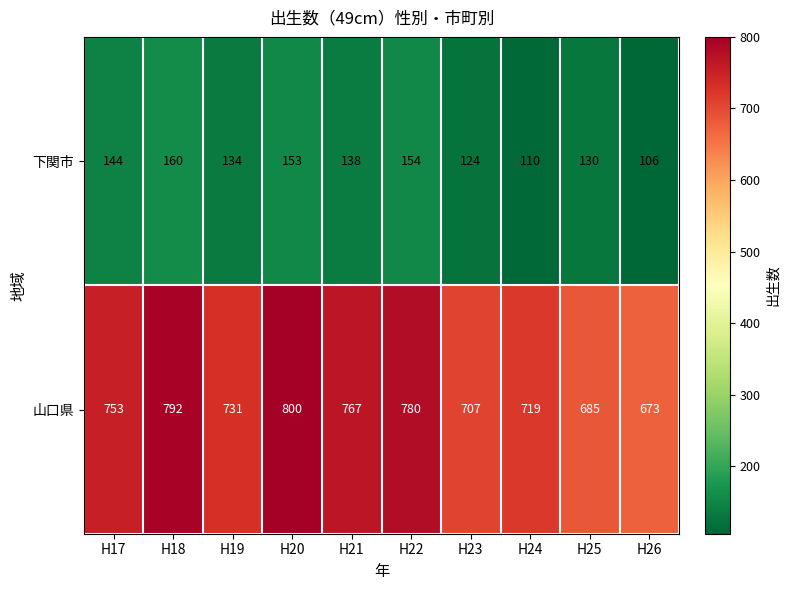

What is the average value of the 山口県 series?

741